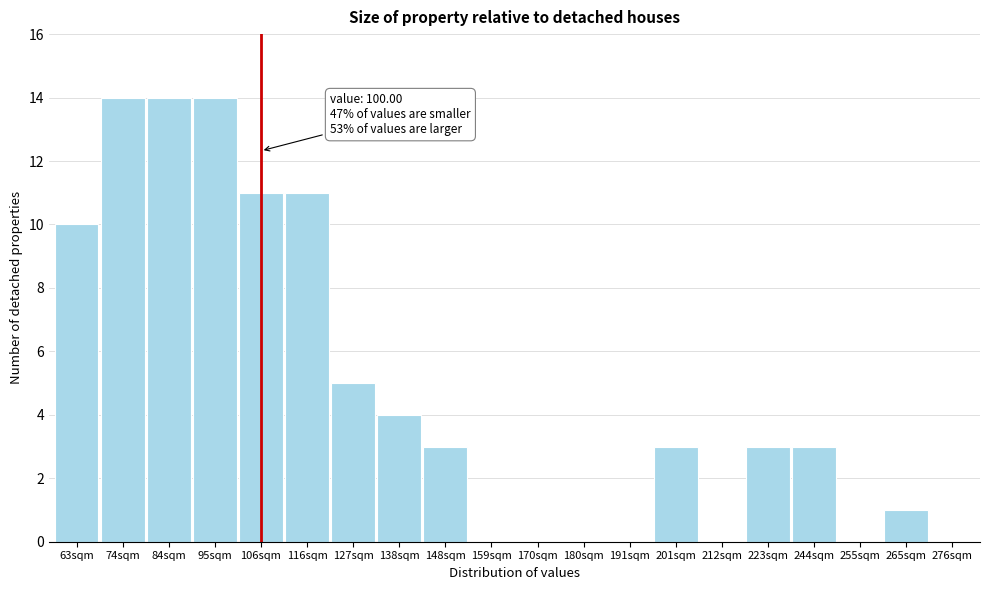

Reading left to right, extract all data points from this chart.

63sqm=10	74sqm=14	84sqm=14	95sqm=14	106sqm=11	116sqm=11	127sqm=5	138sqm=4	148sqm=3	159sqm=0	170sqm=0	180sqm=0	191sqm=0	201sqm=3	212sqm=0	223sqm=3	244sqm=3	255sqm=0	265sqm=1	276sqm=0